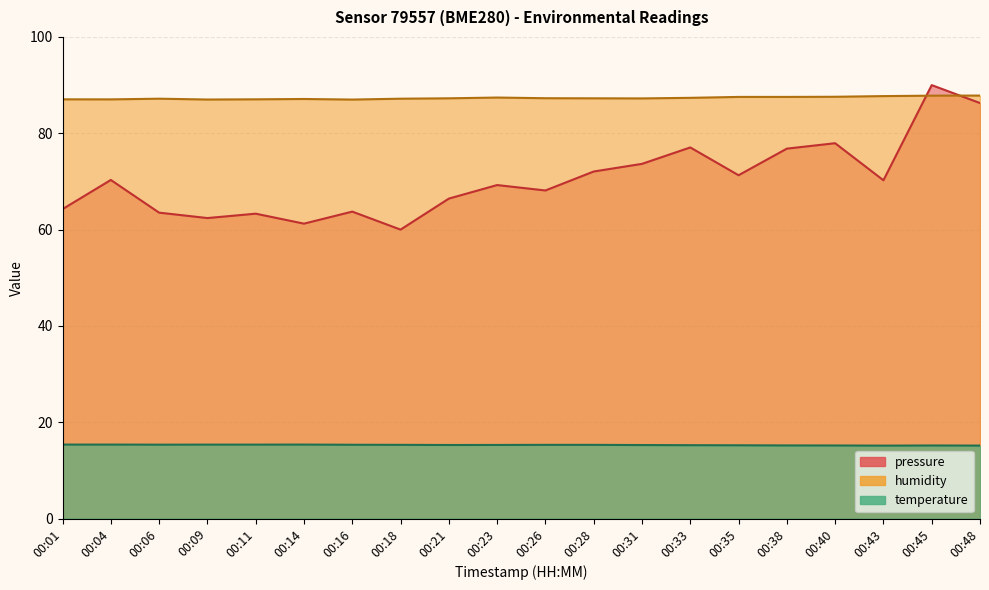

Reading left to right, transcribe all the data shown in this chart.

temperature: 00:01=15.4	00:04=15.4	00:06=15.3	00:09=15.4	00:11=15.4	00:14=15.4	00:16=15.3	00:18=15.3	00:21=15.3	00:23=15.3	00:26=15.3	00:28=15.3	00:31=15.3	00:33=15.2	00:35=15.2	00:38=15.2	00:40=15.2	00:43=15.2	00:45=15.2	00:48=15.2
humidity: 00:01=87.0	00:04=87.0	00:06=87.2	00:09=87.0	00:11=87.0	00:14=87.1	00:16=87.0	00:18=87.2	00:21=87.3	00:23=87.4	00:26=87.3	00:28=87.3	00:31=87.2	00:33=87.4	00:35=87.5	00:38=87.5	00:40=87.6	00:43=87.7	00:45=87.8	00:48=87.8
pressure_norm: 00:01=64.3	00:04=70.3	00:06=63.5	00:09=62.4	00:11=63.3	00:14=61.2	00:16=63.7	00:18=60.0	00:21=66.4	00:23=69.2	00:26=68.1	00:28=72.1	00:31=73.6	00:33=77.1	00:35=71.3	00:38=76.8	00:40=77.9	00:43=70.2	00:45=90.0	00:48=86.3